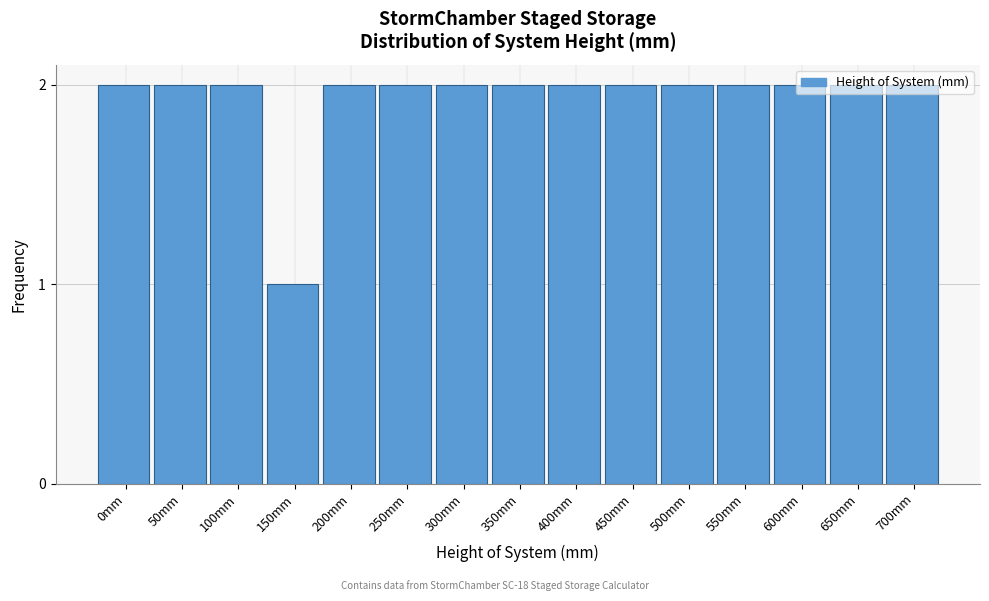

What is the ratio of the value at 450mm to the value at 650mm?

1.0